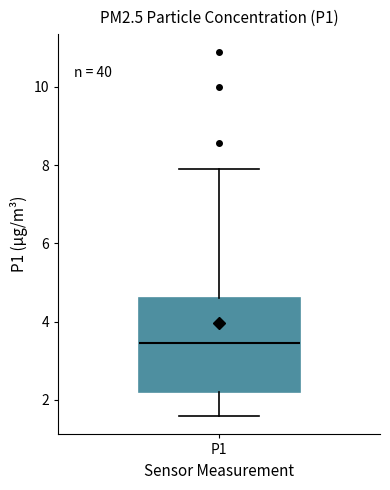

Transcribe this box plot: give where the median line is, the range the box spans, and where the two whiskers end, as read against the y-axis. The values are not printed on the chart, so give them approximately, as read against the axis.

median 3.4, box 2.2 to 4.6, whiskers 1.6 to 8.0